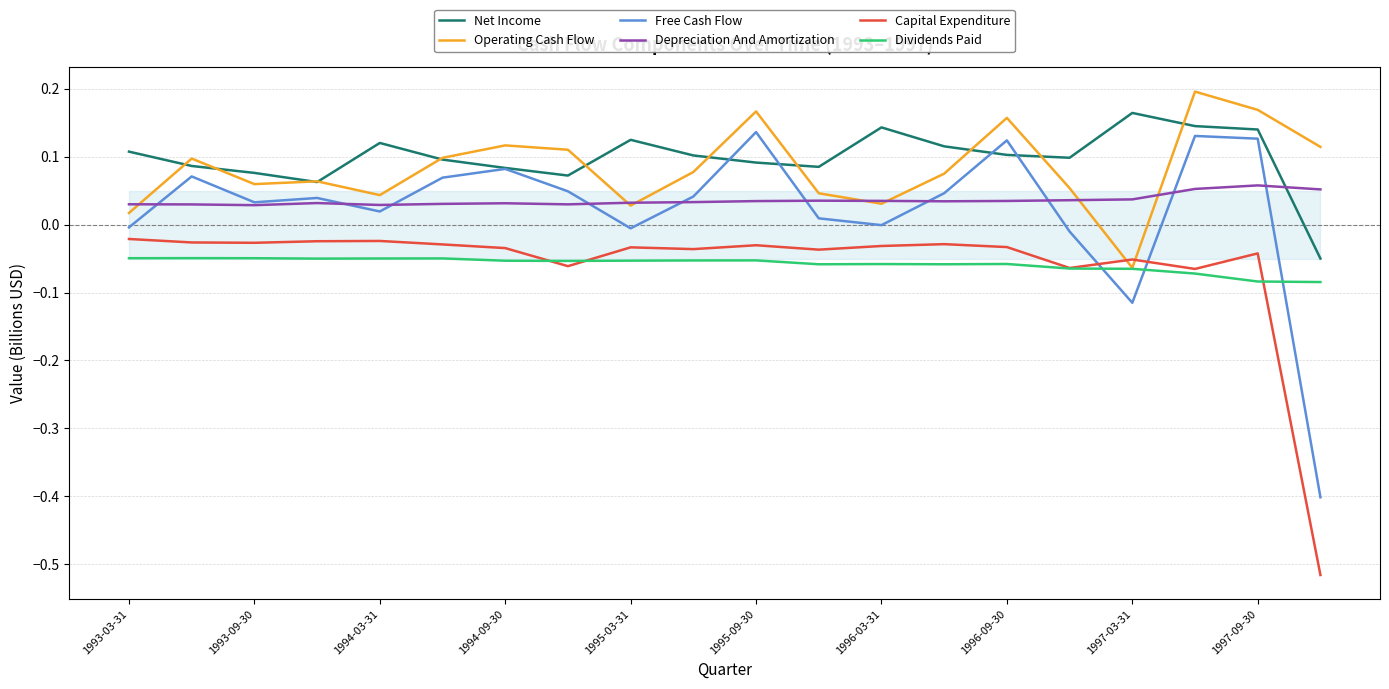

True or false: Net Income has a value of 0.2 at 1997-09-30.

False